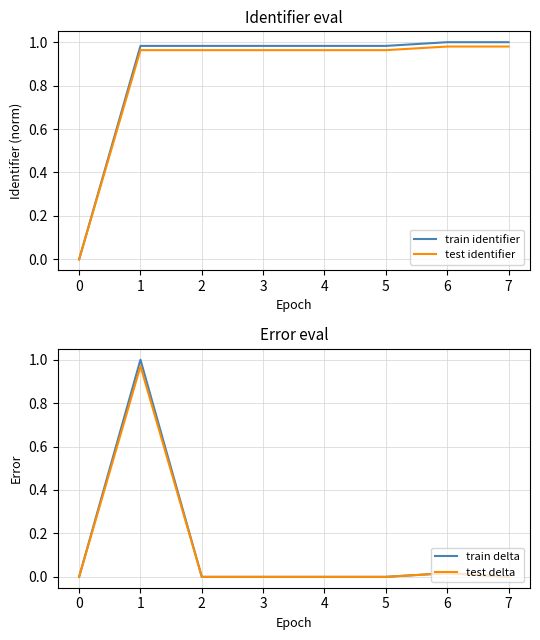

True or false: train identifier has more than 1 points higher than both neighbors.

False